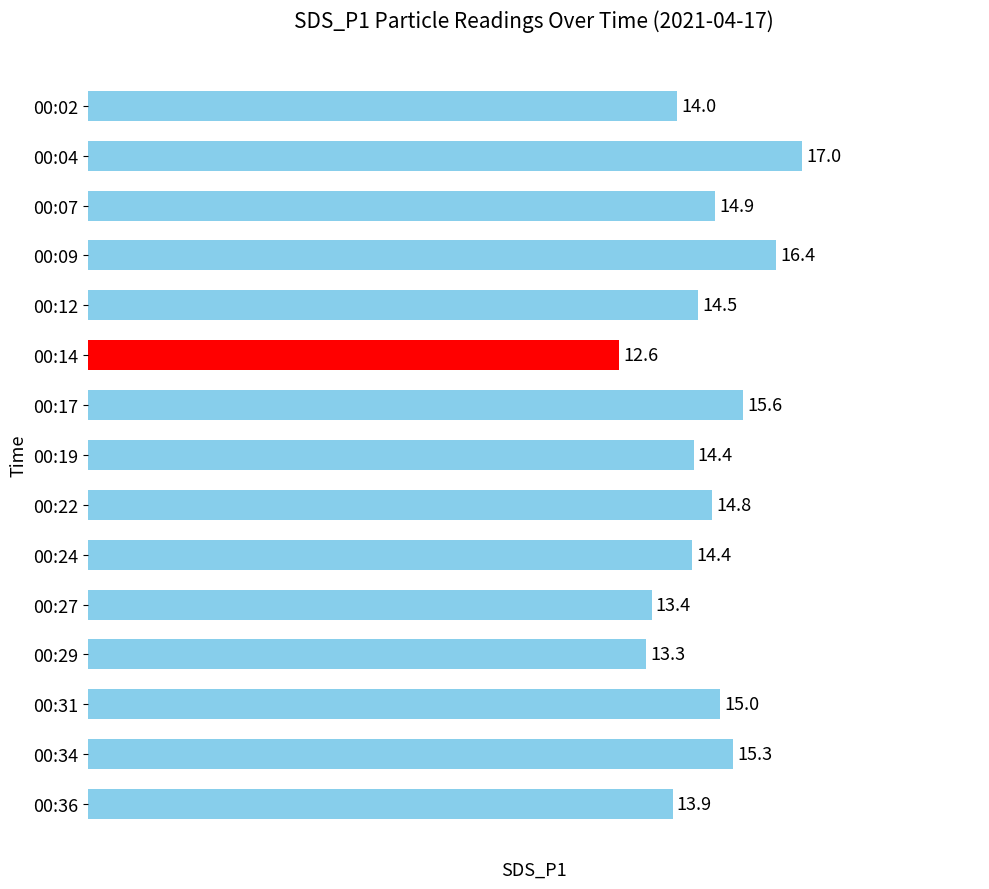

Between 00:24 and 00:09, which is larger?

00:09